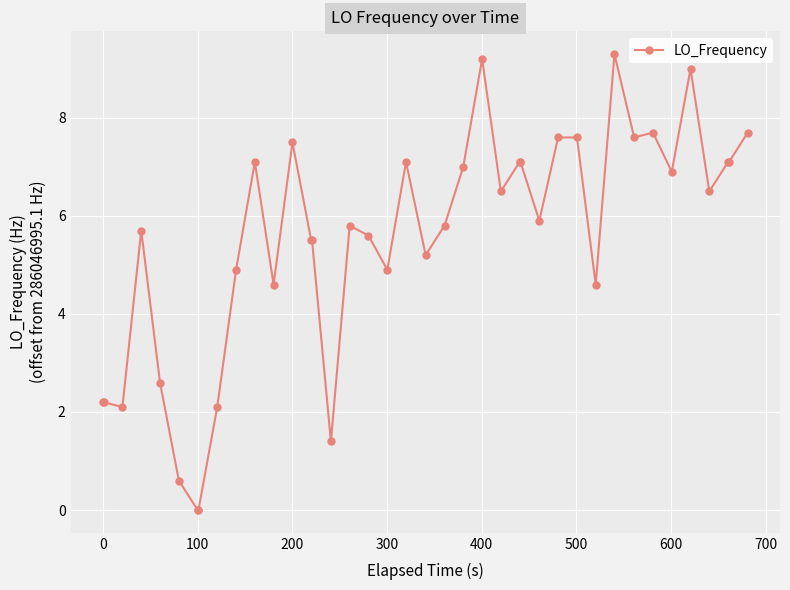

What is the sum of all values?

219.9